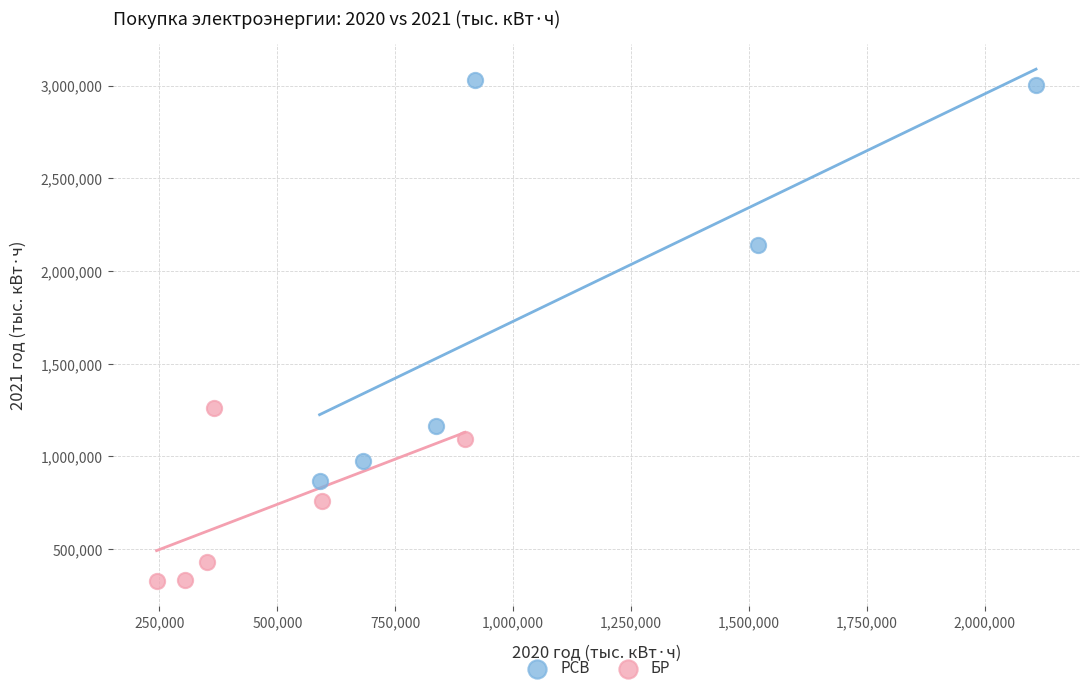

Which series reaches the minimum Y coordinate?

БР